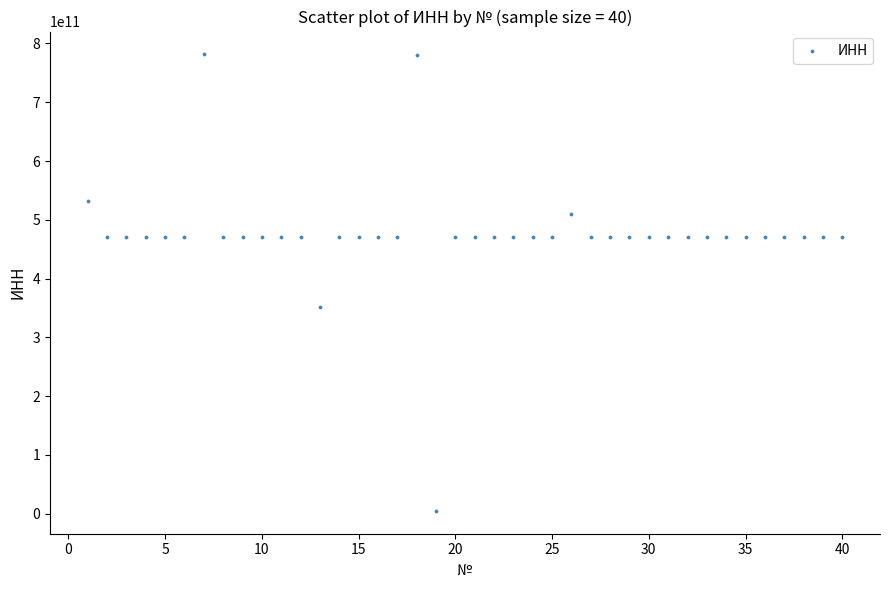

What is the range of Y values (max minus min)?

776732584300